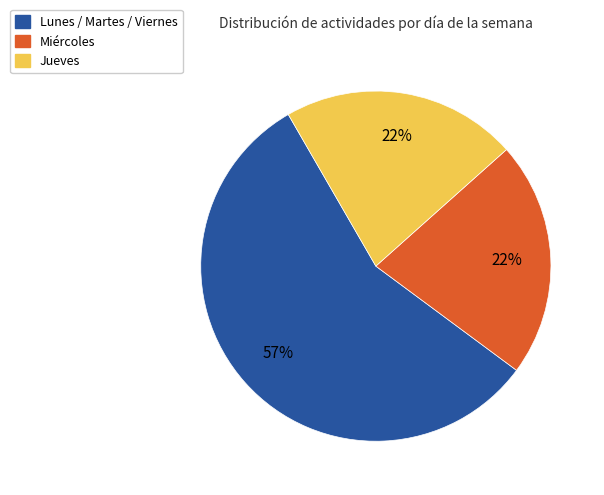

Does Lunes / Martes / Viernes represent more than half of the total?

Yes